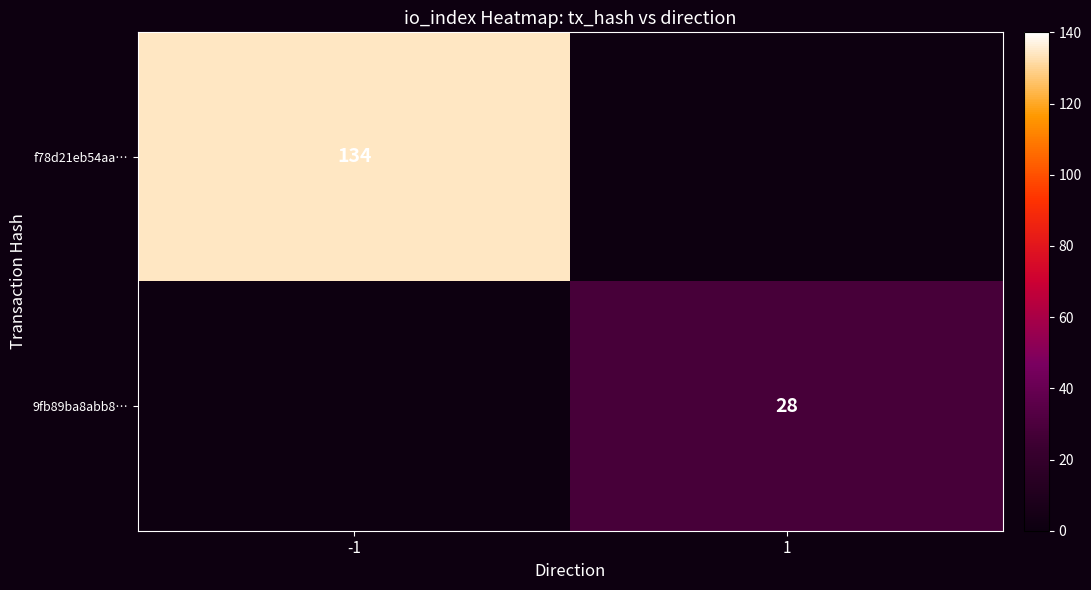

The 9fb89ba8abb8… series shows 14 at 1. True or false?

False